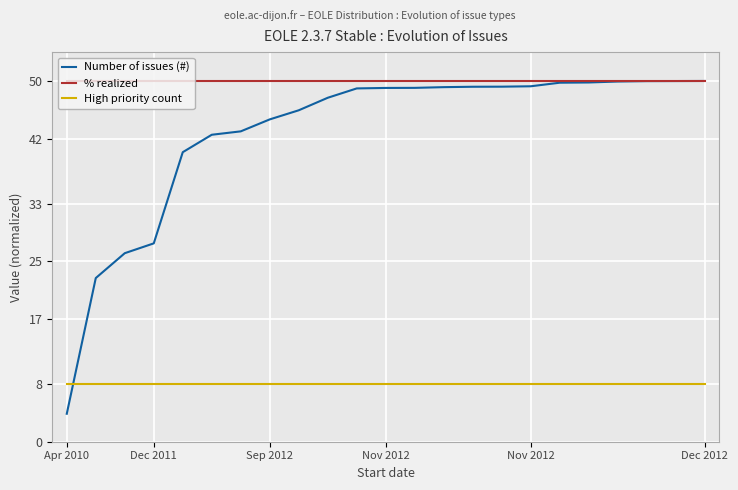

True or false: % realized and High priority count cross at least once.

False